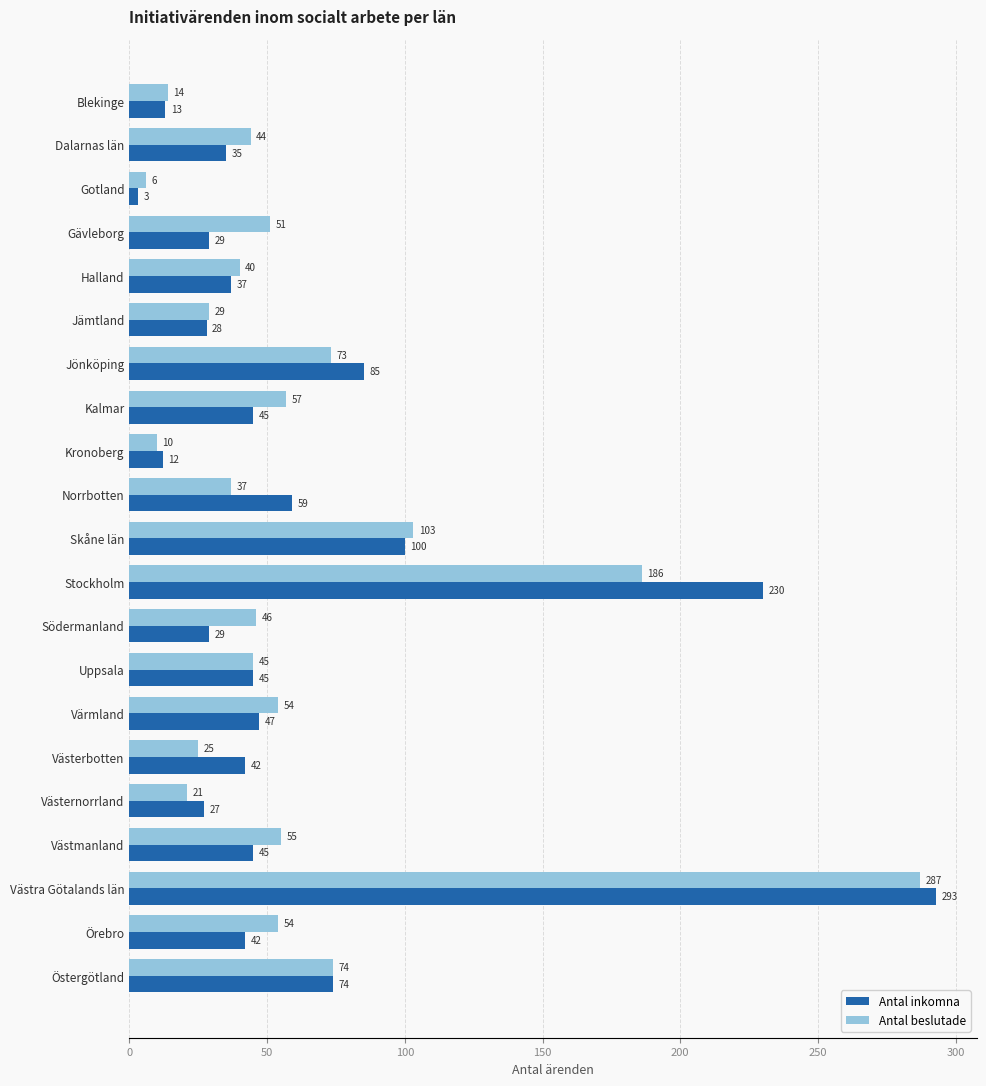

Read the Antal inkomna value at Jämtland, to the nearest 5.

30